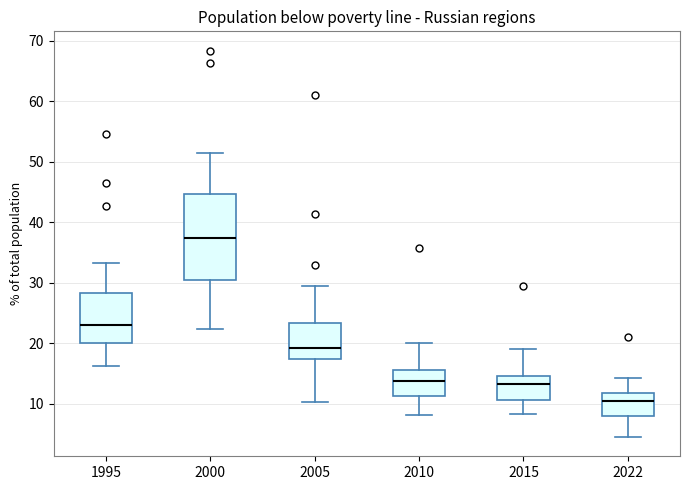

Where is the upper edge of the box at x = 2010 on the y-axis? The values are not printed on the chart, so give them approximately, as read against the axis.

16